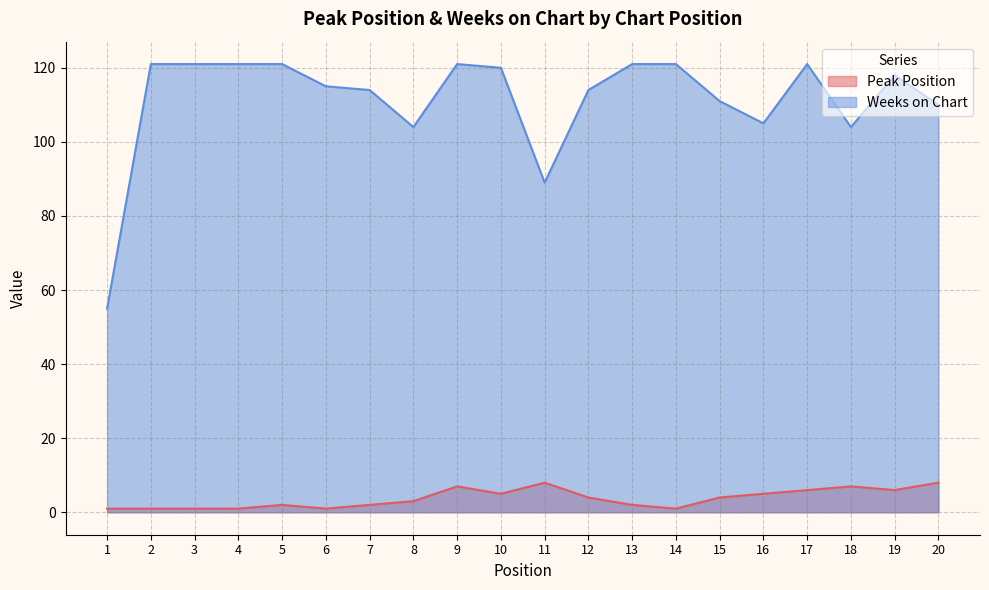

What are all the series names shown in the legend?

Peak Position, Weeks on Chart